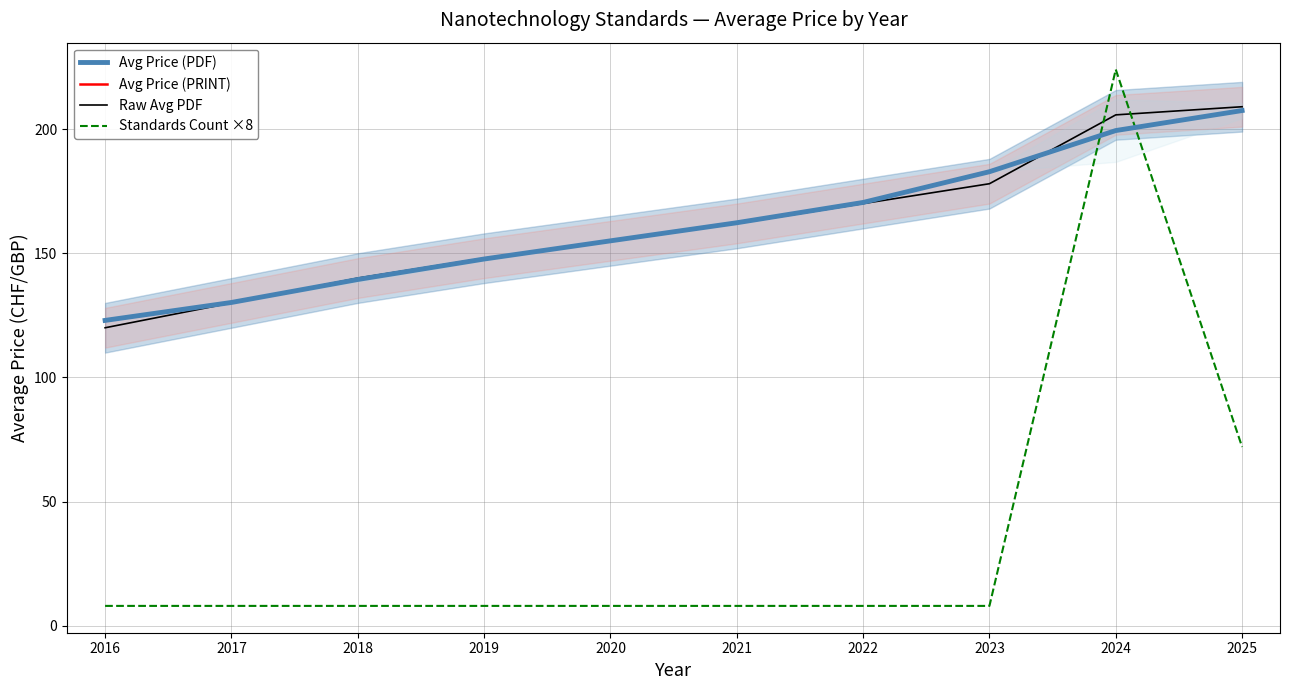

The Raw Avg PDF series shows 140.0 at 2018. True or false?

True